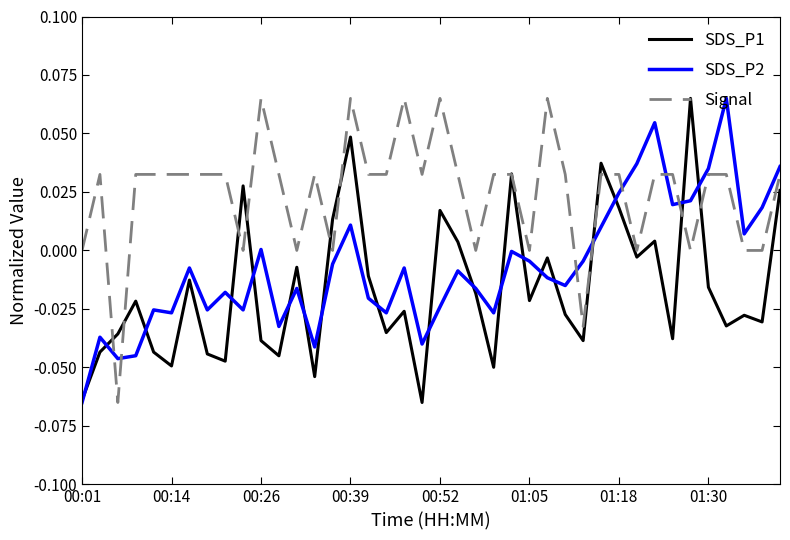

Rank the series by their average value, from highest to lowest.

Signal, SDS_P2, SDS_P1